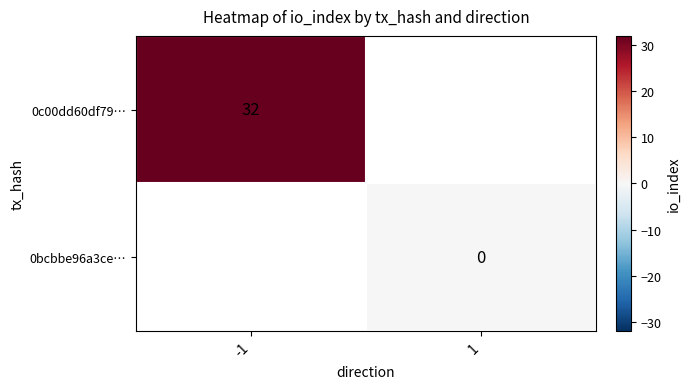

The 0c00dd60df79… series shows 32 at -1. True or false?

True